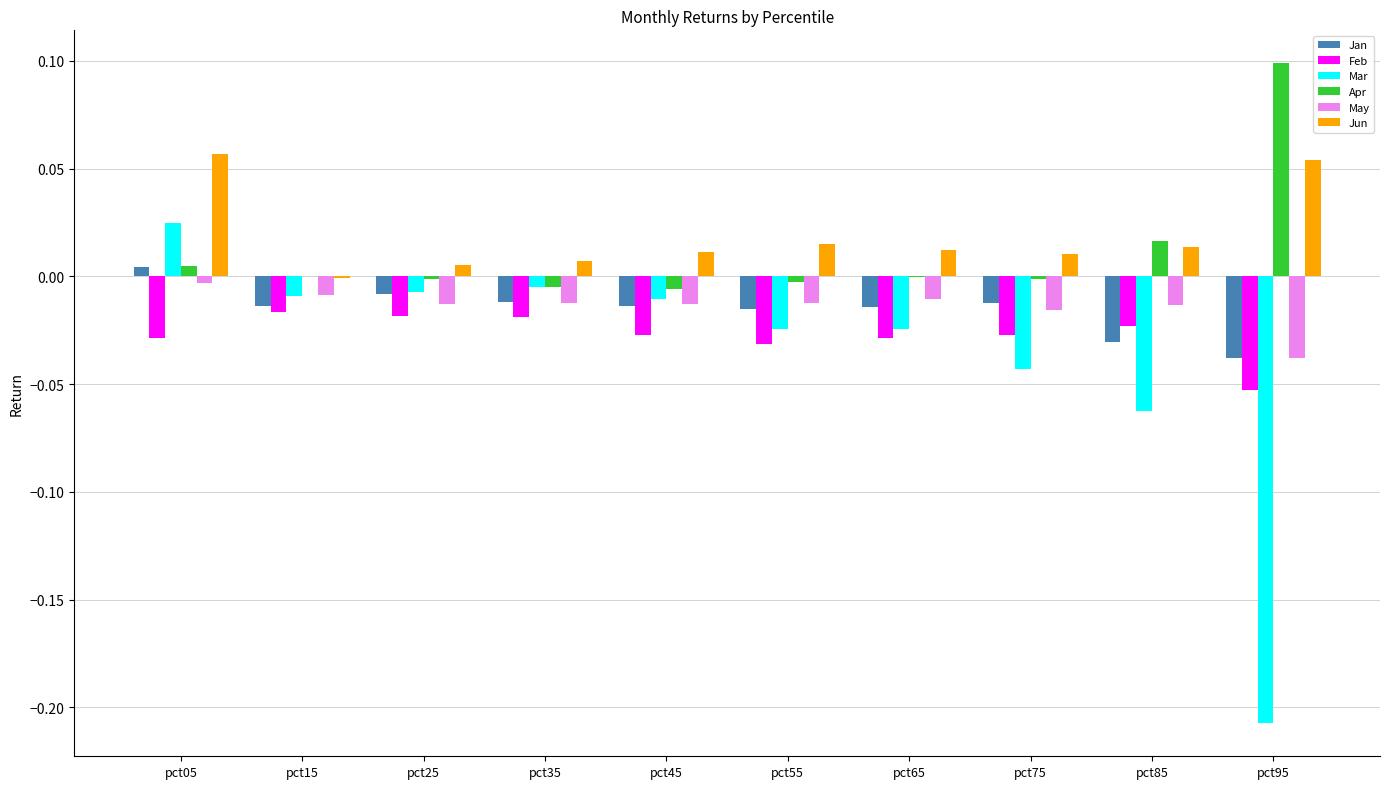

Is it true that Feb equals -0.0 at pct35?

True